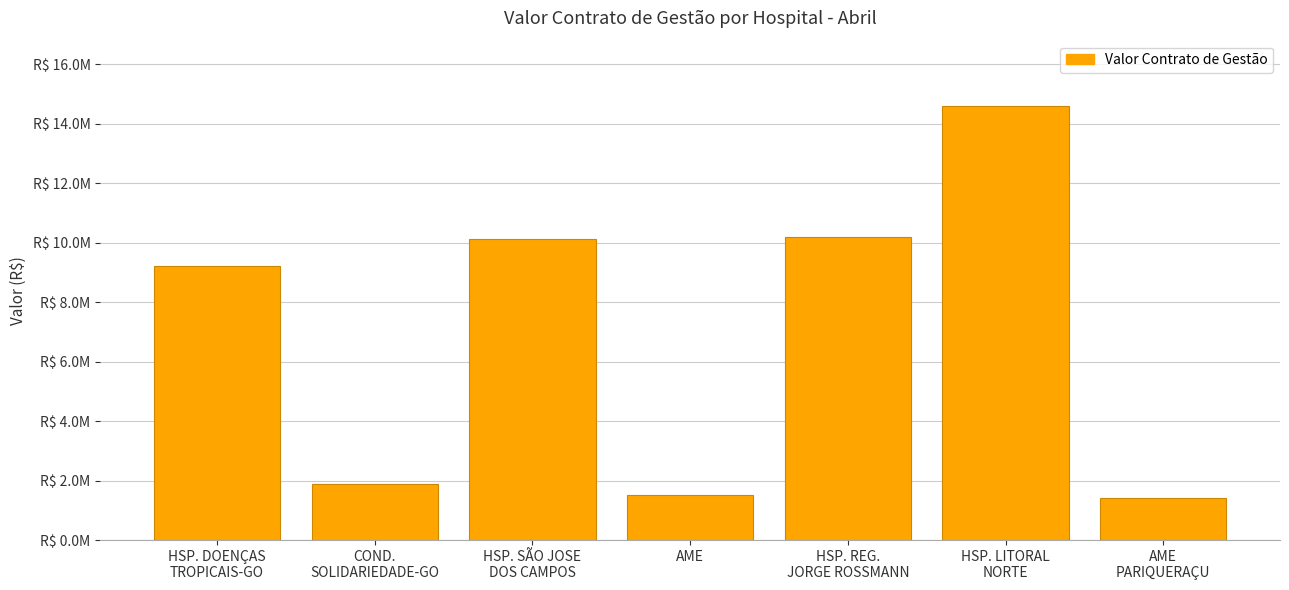

What is the smallest value displayed?

1419086